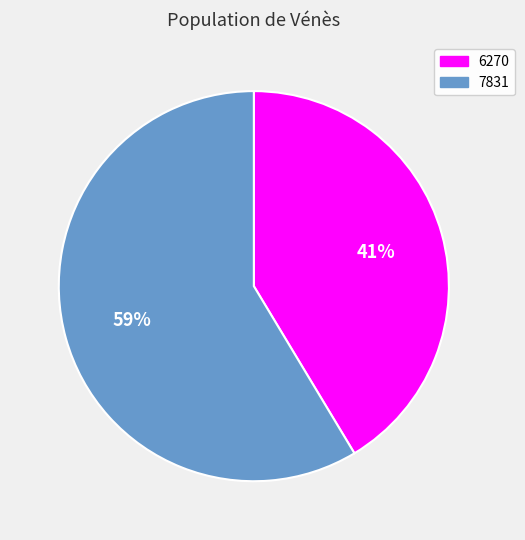

Which has a higher value, 6270 or 7831?

7831